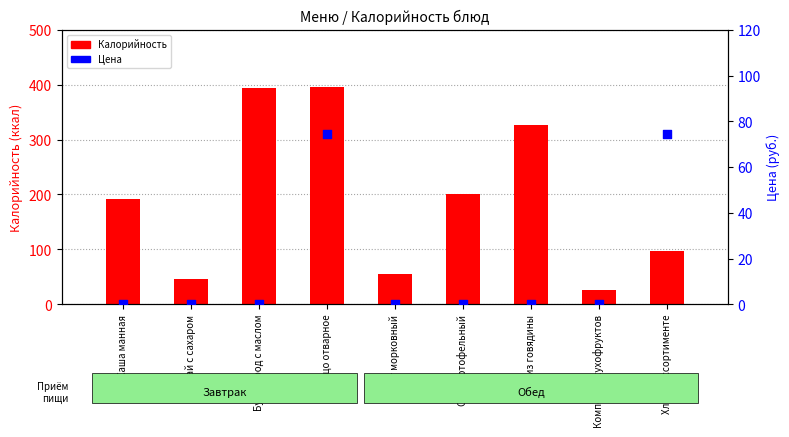

Is the value of Калорийность at Хлеб в ассортименте greater than the value of Цена at Плов из говядины?

Yes